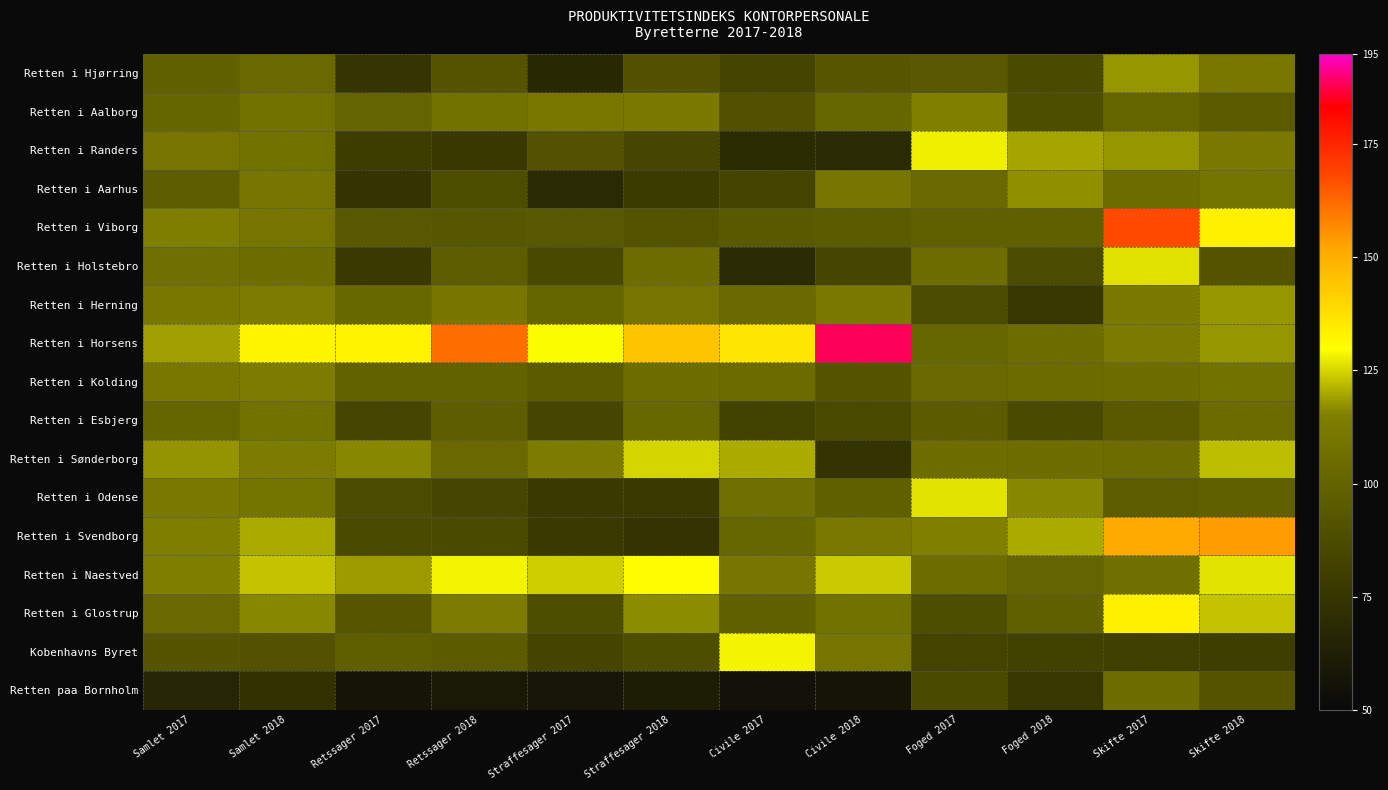

What is the difference between the second highest and minimum values in the Retten i Viborg series?

42.0